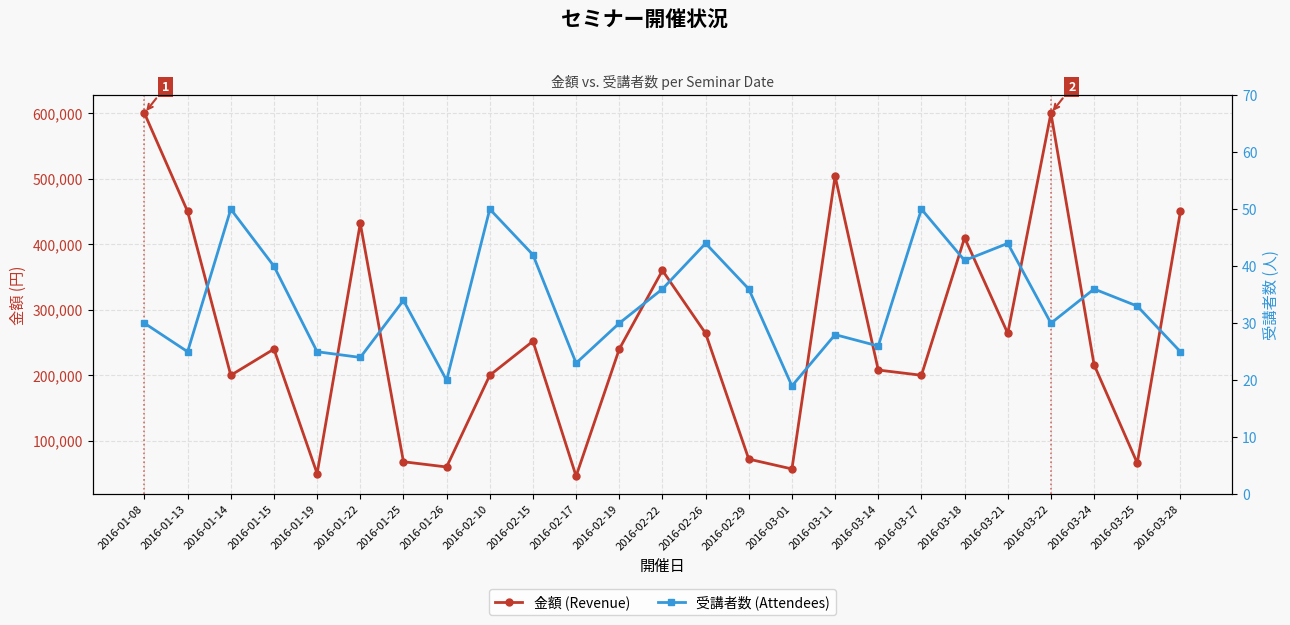

Reading left to right, transcribe all the data shown in this chart.

金額 (Revenue): 600000	450000	200000	240000	50000	432000	68000	60000	200000	252000	46000	240000	360000	264000	72000	57000	504000	208000	200000	410000	264000	600000	216000	66000	450000
受講者数 (Attendees): 30	25	50	40	25	24	34	20	50	42	23	30	36	44	36	19	28	26	50	41	44	30	36	33	25